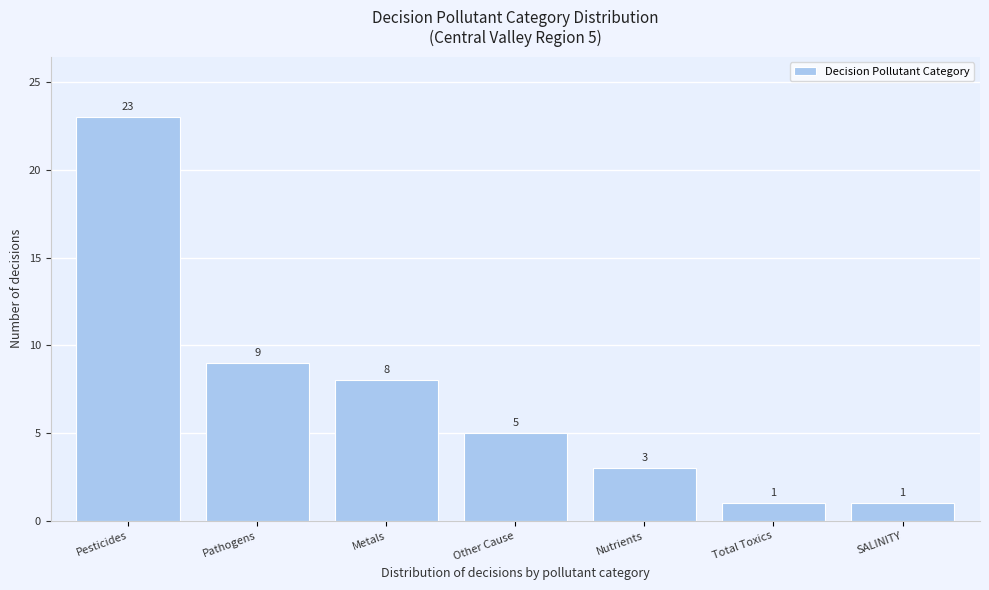

Reading left to right, what are all the values shown in this chart?

23	9	8	5	3	1	1